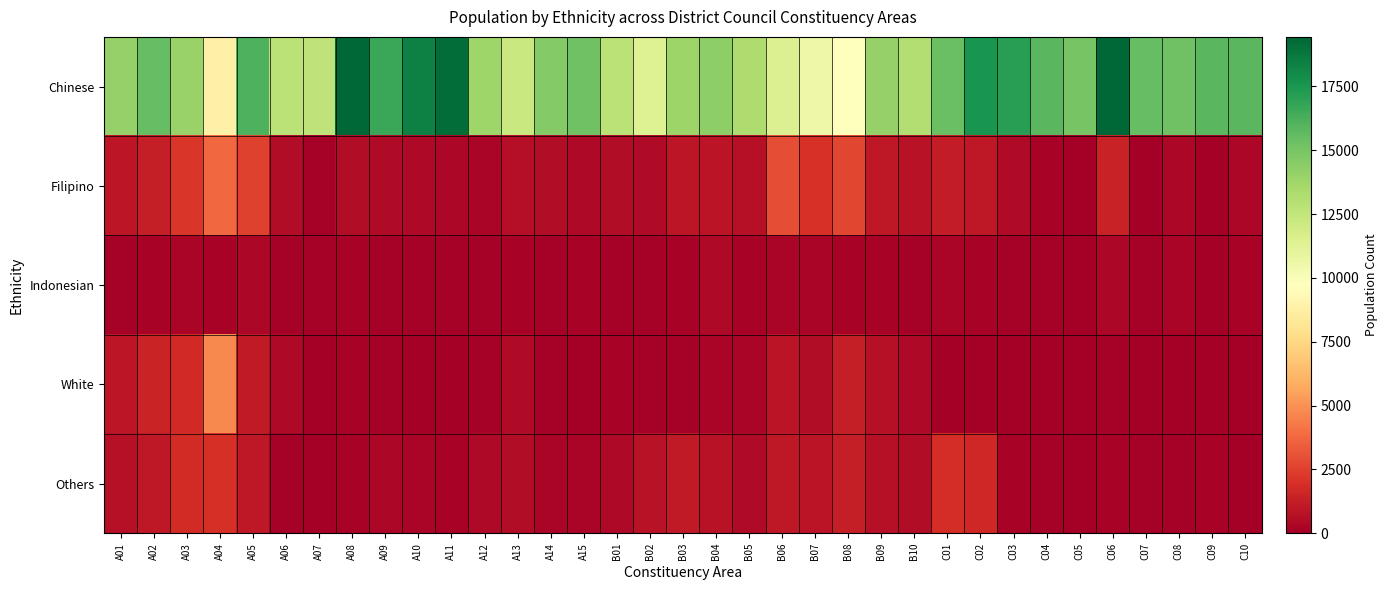

Which series changed the most between A07 and C05?

Chinese